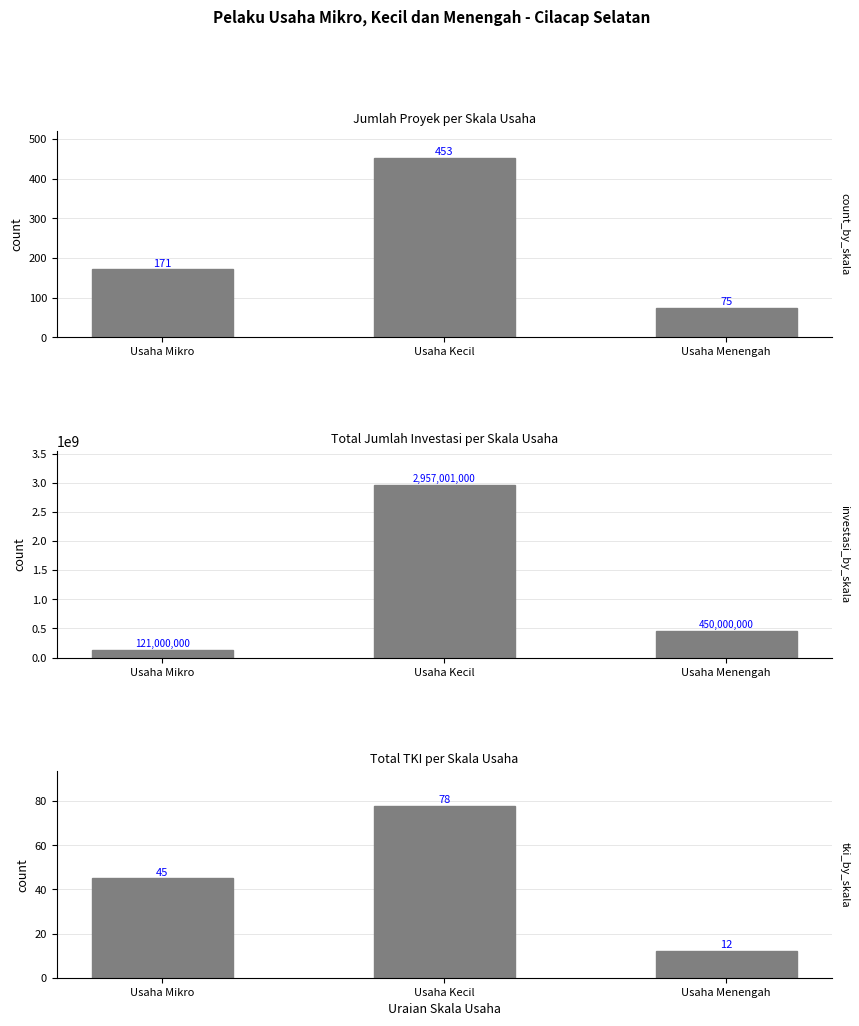

What is the difference between the maximum and second lowest values in the Count series?

282